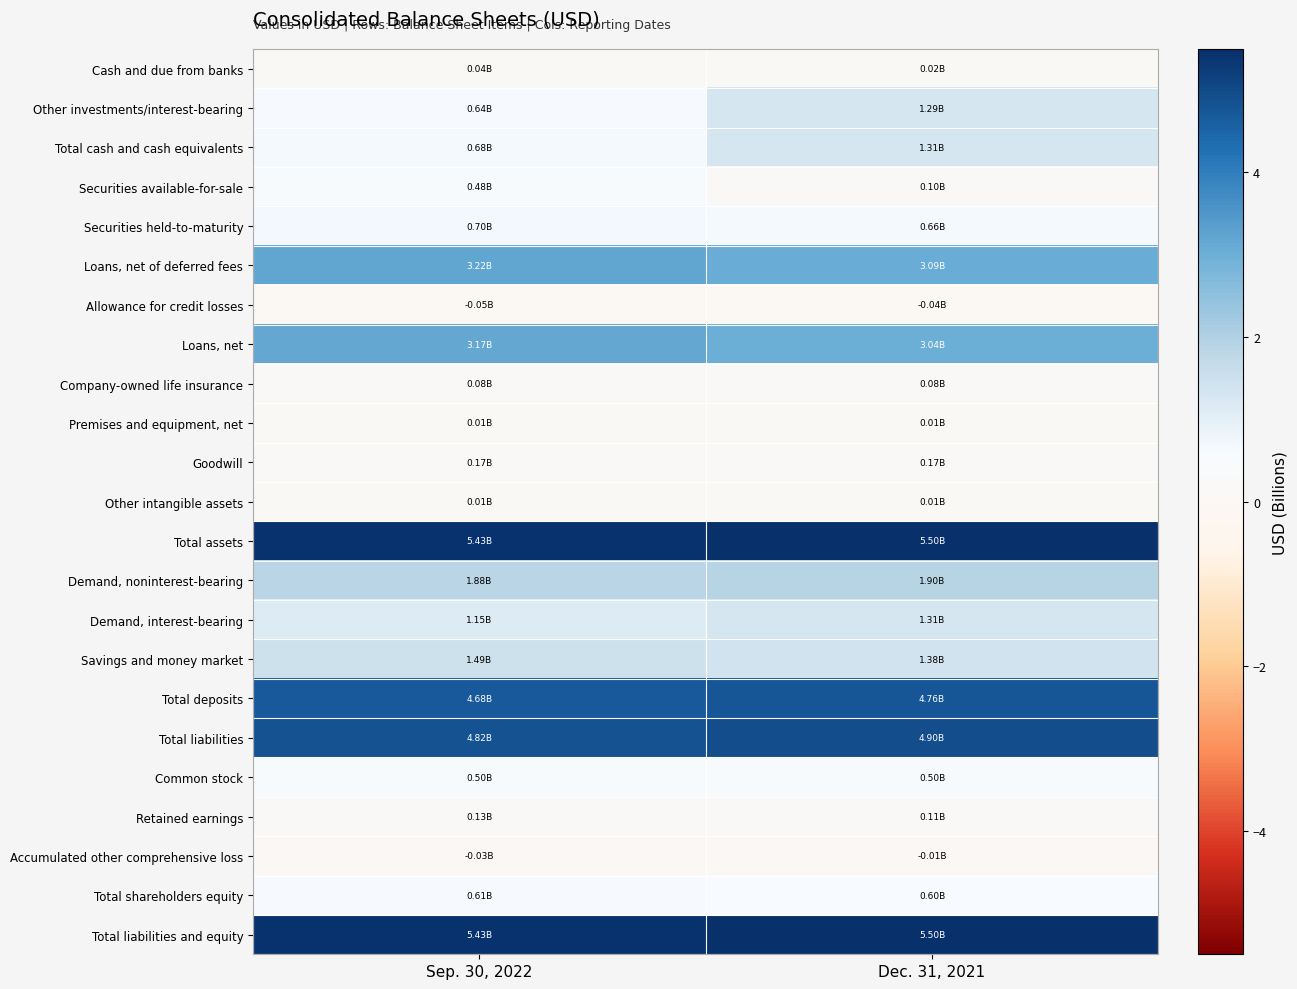

Reading left to right, what are all the values shown in this chart?

Cash and due from banks: Sep. 30, 2022=0.0	Dec. 31, 2021=0.0
Other investments/interest-bearing: Sep. 30, 2022=0.6	Dec. 31, 2021=1.3
Total cash and cash equivalents: Sep. 30, 2022=0.7	Dec. 31, 2021=1.3
Securities available-for-sale: Sep. 30, 2022=0.5	Dec. 31, 2021=0.1
Securities held-to-maturity: Sep. 30, 2022=0.7	Dec. 31, 2021=0.7
Loans, net of deferred fees: Sep. 30, 2022=3.2	Dec. 31, 2021=3.1
Allowance for credit losses: Sep. 30, 2022=-0.0	Dec. 31, 2021=-0.0
Loans, net: Sep. 30, 2022=3.2	Dec. 31, 2021=3.0
Company-owned life insurance: Sep. 30, 2022=0.1	Dec. 31, 2021=0.1
Premises and equipment, net: Sep. 30, 2022=0.0	Dec. 31, 2021=0.0
Goodwill: Sep. 30, 2022=0.2	Dec. 31, 2021=0.2
Other intangible assets: Sep. 30, 2022=0.0	Dec. 31, 2021=0.0
Total assets: Sep. 30, 2022=5.4	Dec. 31, 2021=5.5
Demand, noninterest-bearing: Sep. 30, 2022=1.9	Dec. 31, 2021=1.9
Demand, interest-bearing: Sep. 30, 2022=1.2	Dec. 31, 2021=1.3
Savings and money market: Sep. 30, 2022=1.5	Dec. 31, 2021=1.4
Total deposits: Sep. 30, 2022=4.7	Dec. 31, 2021=4.8
Total liabilities: Sep. 30, 2022=4.8	Dec. 31, 2021=4.9
Common stock: Sep. 30, 2022=0.5	Dec. 31, 2021=0.5
Retained earnings: Sep. 30, 2022=0.1	Dec. 31, 2021=0.1
Accumulated other comprehensive loss: Sep. 30, 2022=-0.0	Dec. 31, 2021=-0.0
Total shareholders equity: Sep. 30, 2022=0.6	Dec. 31, 2021=0.6
Total liabilities and equity: Sep. 30, 2022=5.4	Dec. 31, 2021=5.5